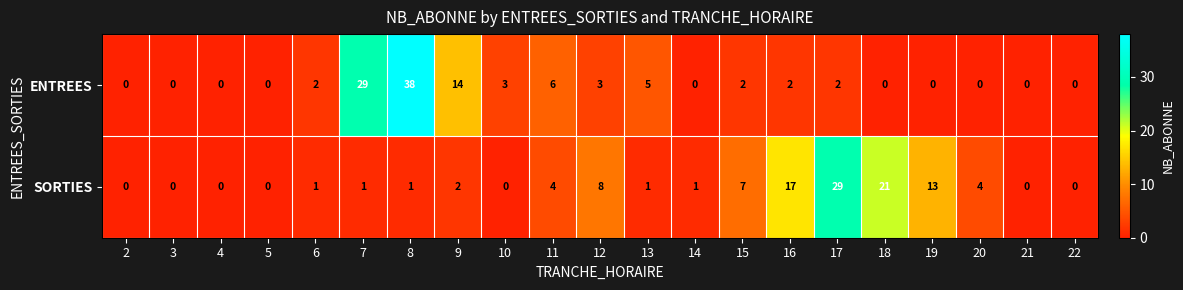

True or false: ENTREES has a value of 2 at 15.

True